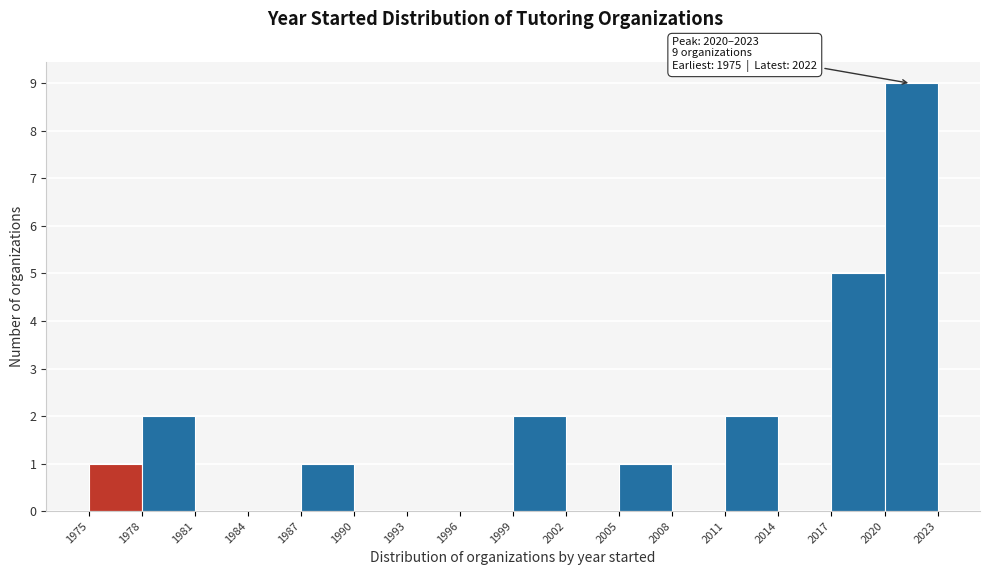

Which range on the x-axis has the tallest bar?

2020 to 2023